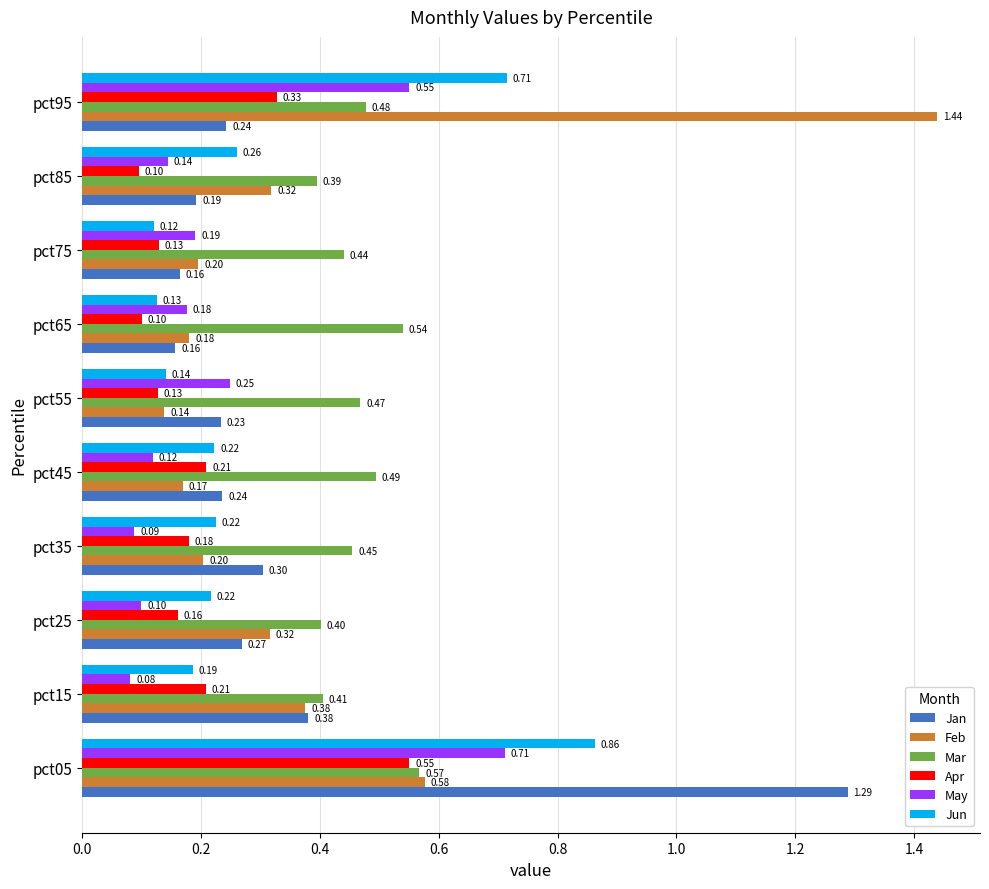

Between pct05 and pct35, which series saw the biggest shift?

Jan